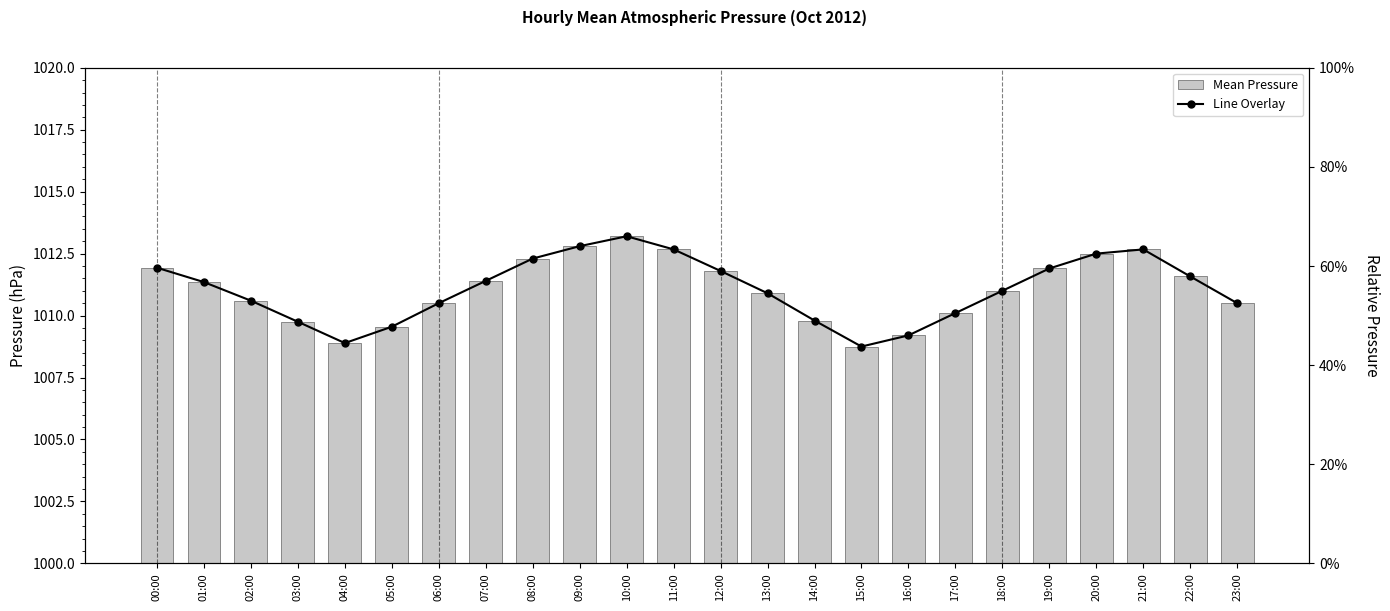

What is the difference between the Line Overlay values at 19:00 and 23:00?

0.1